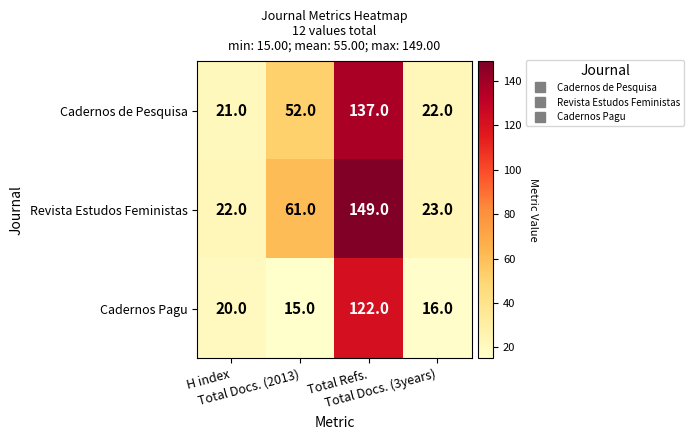

Rank the series by their average value, from highest to lowest.

Revista Estudos Feministas, Cadernos de Pesquisa, Cadernos Pagu